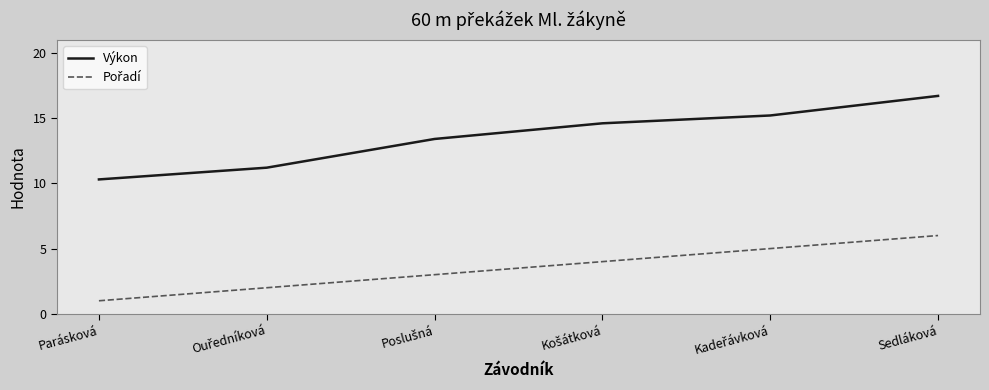

What position from the right is Parásková?

6